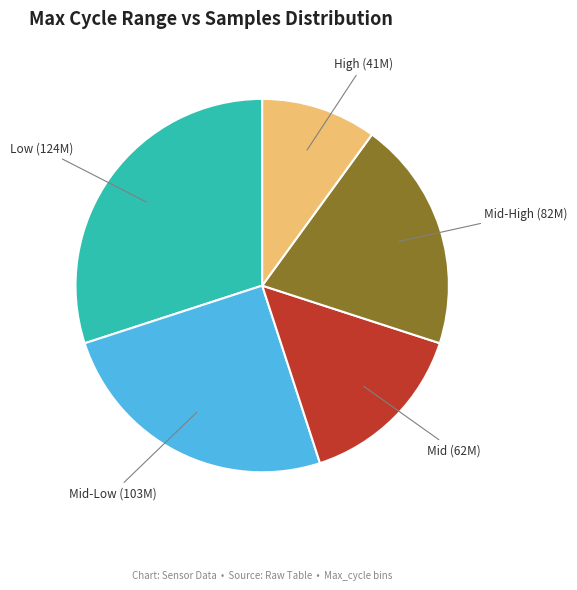

True or false: Low accounts for 43% of the total.

False